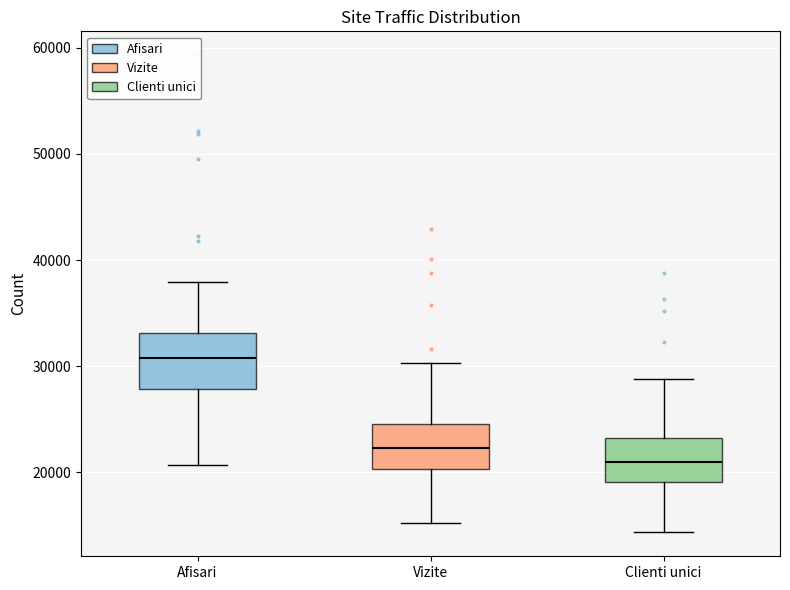

Which box's median line is the lowest?

Clienti unici